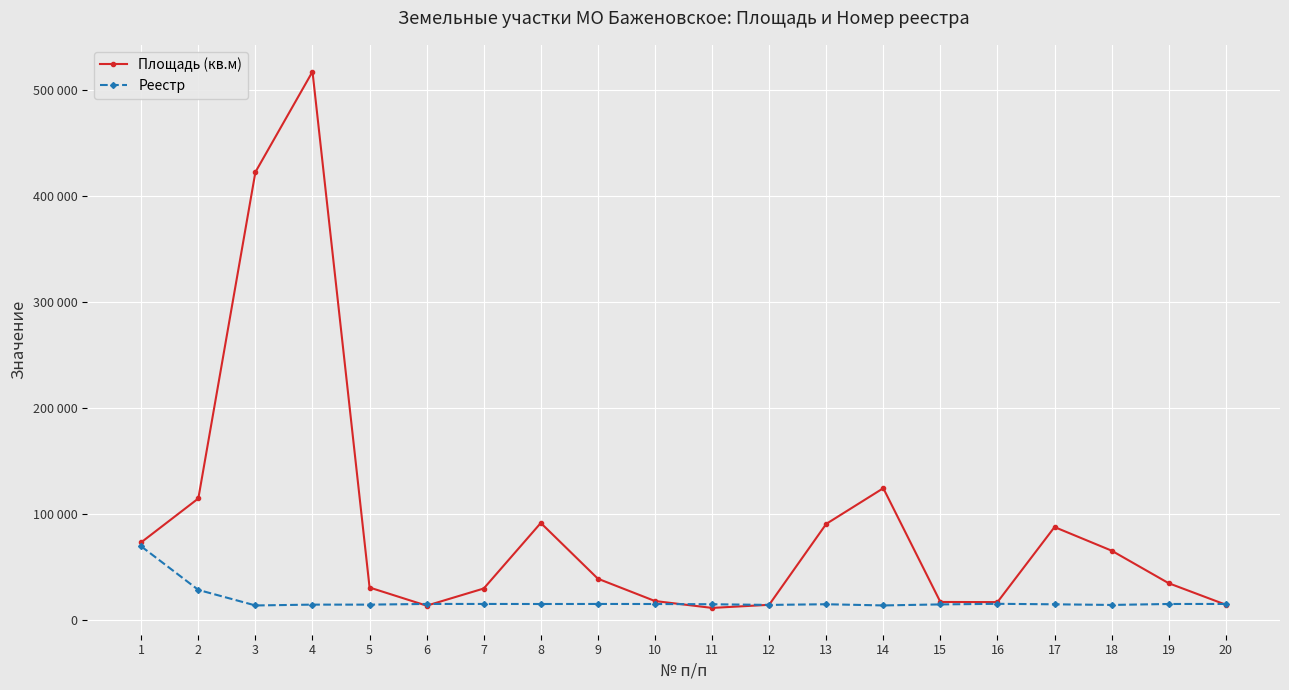

Reading left to right, transcribe all the data shown in this chart.

Площадь (кв.м): 73064	114458	422546	517350	30377	13237	29450	91323	38689	17630	11133	14050	90425	124126	16746	16602	87460	65181	34436	14159
Реестр: 69206	28129	13455	14236	14235	14875	14874	14819	14865	14818	14591	13960	14589	13479	14435	14999	14539	13936	14831	14879